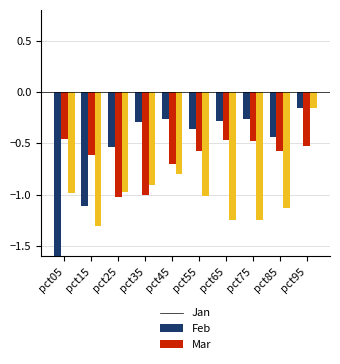

Count the number of categories in the chart.

10